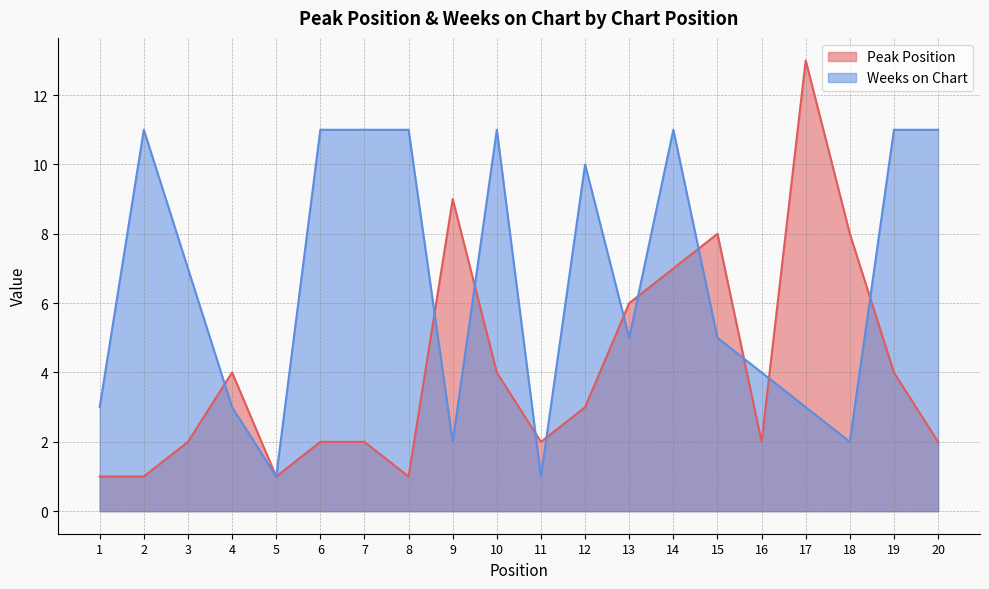

True or false: Weeks on Chart has a value of 1 at 1.

False